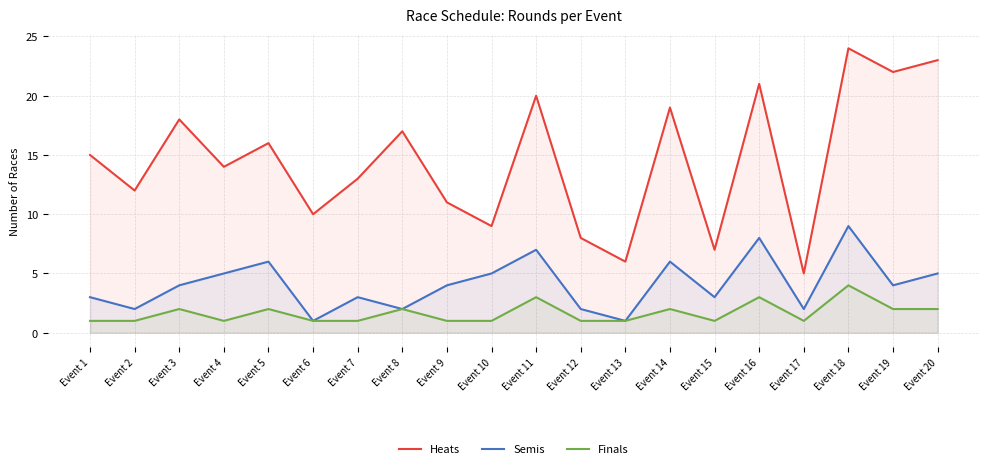

What is the sum of the Heats values at Event 12 and Event 16?

29